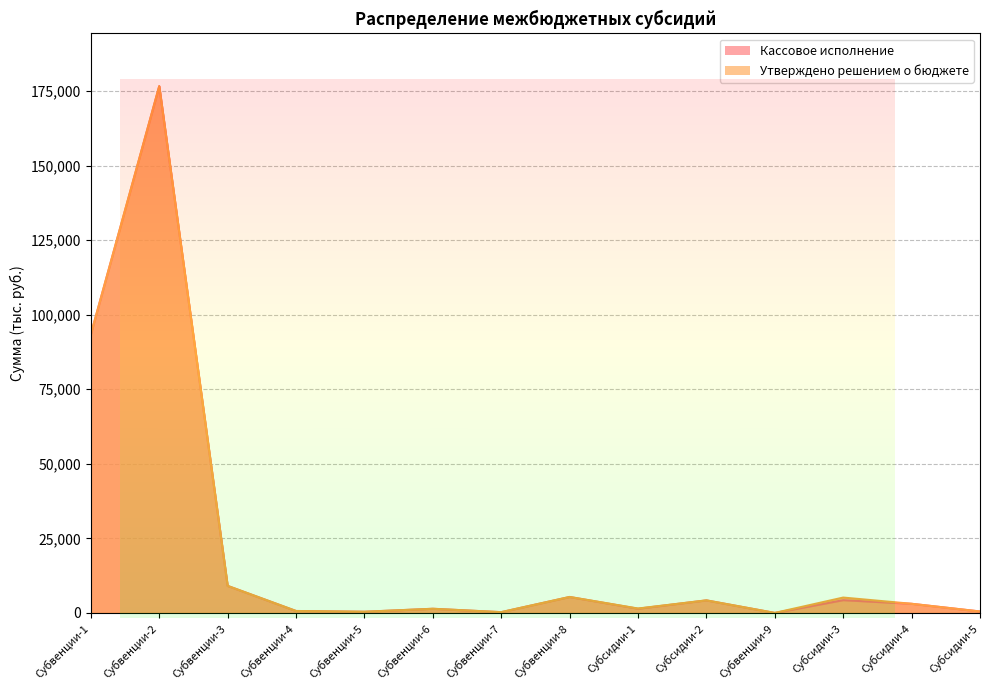

What is the sum of all Кассовое исполнение values?

300648.1